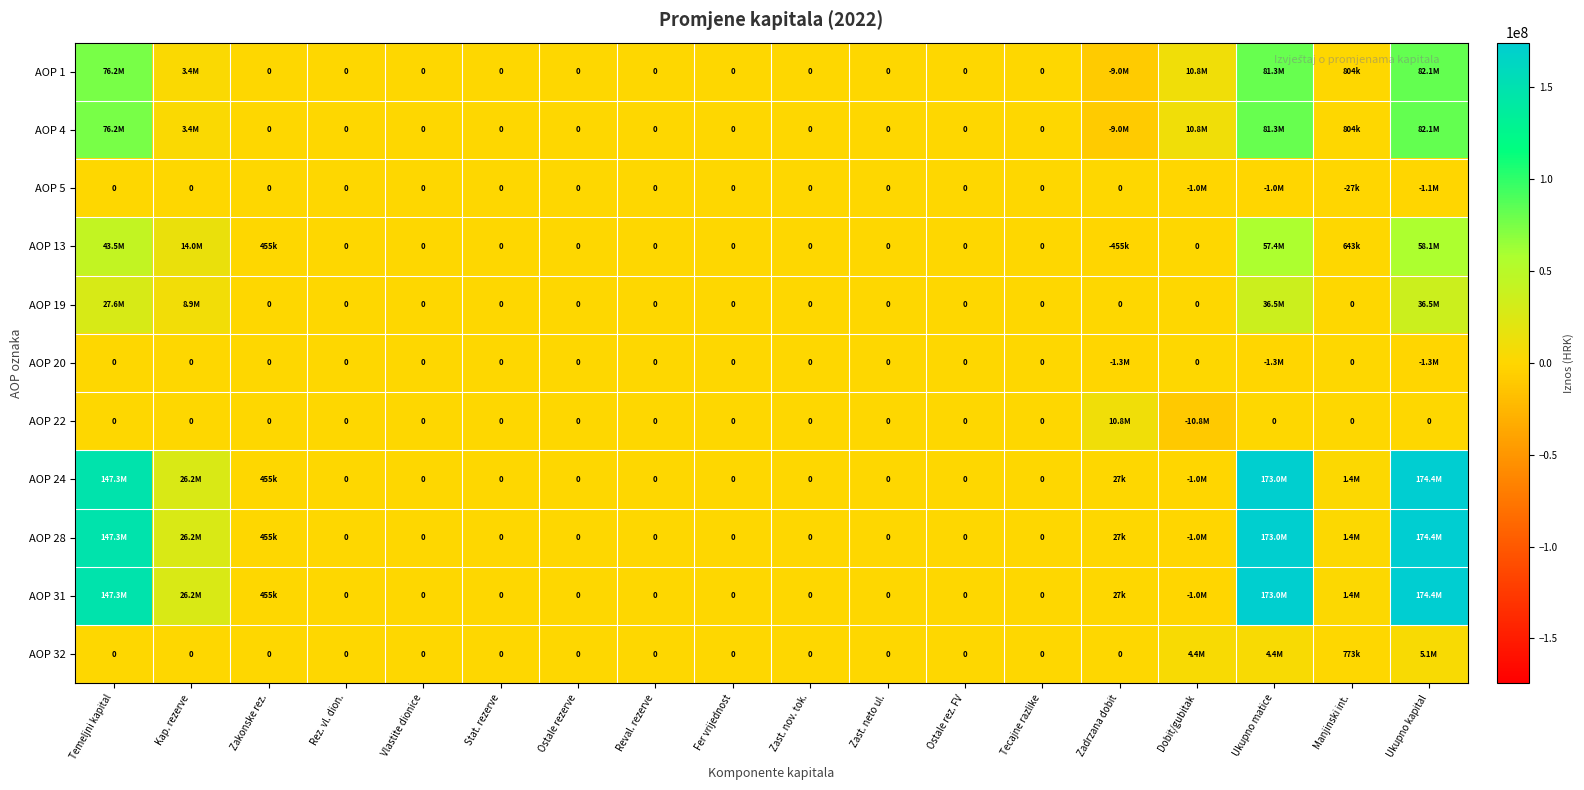

Which series has the widest spread of values?

AOP 24